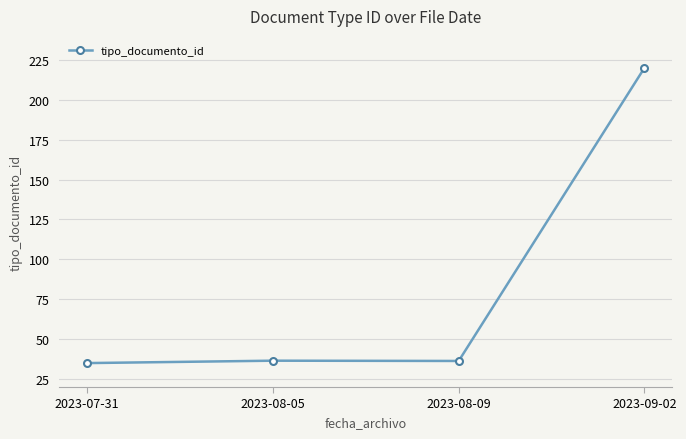

What is the greatest value displayed?

220.0